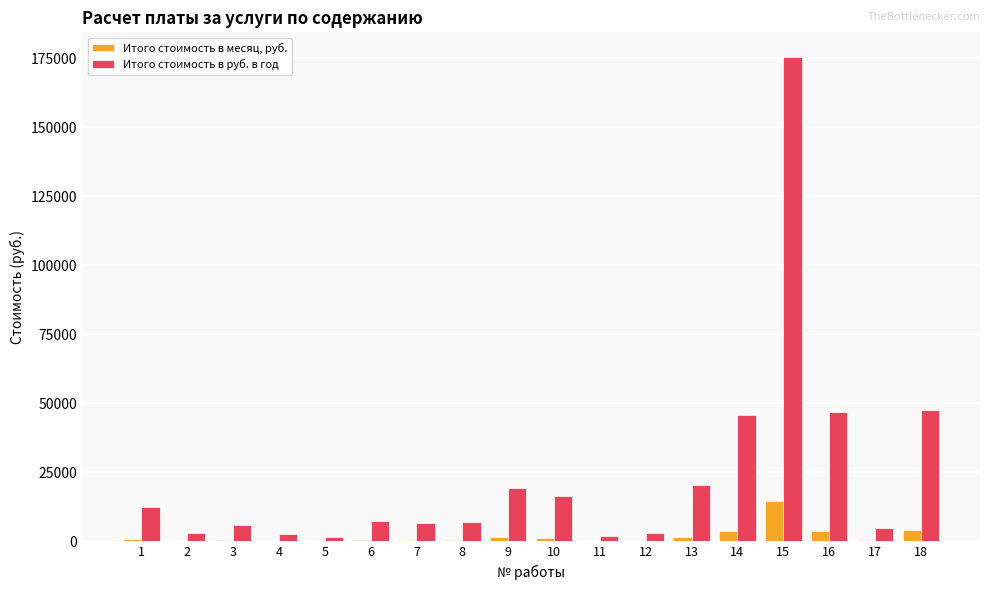

At which label does Итого стоимость в месяц, руб. reach its peak?

15